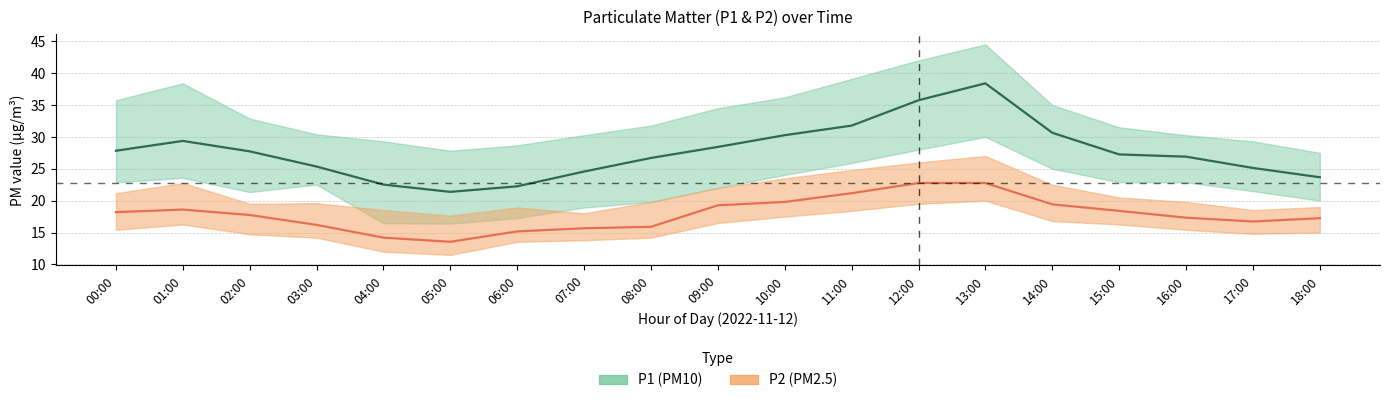

Reading right to left, extract all data points from this chart.

P1: 18:00=23.7	17:00=25.1	16:00=26.9	15:00=27.2	14:00=30.6	13:00=38.4	12:00=35.8	11:00=31.8	10:00=30.3	09:00=28.4	08:00=26.7	07:00=24.6	06:00=22.2	05:00=21.4	04:00=22.5	03:00=25.4	02:00=27.7	01:00=29.4	00:00=27.8
P1_upper: 18:00=27.5	17:00=29.3	16:00=30.3	15:00=31.5	14:00=35.0	13:00=44.5	12:00=42.0	11:00=39.1	10:00=36.2	09:00=34.5	08:00=31.8	07:00=30.3	06:00=28.7	05:00=27.8	04:00=29.3	03:00=30.4	02:00=32.9	01:00=38.4	00:00=35.8
P1_lower: 18:00=20.0	17:00=21.5	16:00=22.9	15:00=22.9	14:00=25.0	13:00=30.0	12:00=28.0	11:00=25.9	10:00=24.1	09:00=22.0	08:00=19.8	07:00=18.9	06:00=17.3	05:00=16.4	04:00=16.4	03:00=22.5	02:00=21.4	01:00=23.6	00:00=22.9
P2: 18:00=17.2	17:00=16.7	16:00=17.3	15:00=18.4	14:00=19.4	13:00=22.8	12:00=22.8	11:00=21.2	10:00=19.8	09:00=19.3	08:00=15.9	07:00=15.7	06:00=15.2	05:00=13.6	04:00=14.2	03:00=16.2	02:00=17.8	01:00=18.6	00:00=18.2
P2_upper: 18:00=19.0	17:00=18.5	16:00=19.8	15:00=20.5	14:00=22.5	13:00=27.0	12:00=26.0	11:00=24.8	10:00=23.5	09:00=22.0	08:00=19.8	07:00=18.0	06:00=18.9	05:00=17.6	04:00=18.5	03:00=19.6	02:00=19.5	01:00=22.8	00:00=21.2
P2_lower: 18:00=15.0	17:00=14.8	16:00=15.4	15:00=16.3	14:00=16.8	13:00=20.0	12:00=19.5	11:00=18.4	10:00=17.5	09:00=16.5	08:00=14.2	07:00=13.8	06:00=13.6	05:00=11.5	04:00=12.0	03:00=14.2	02:00=14.7	01:00=16.3	00:00=15.4